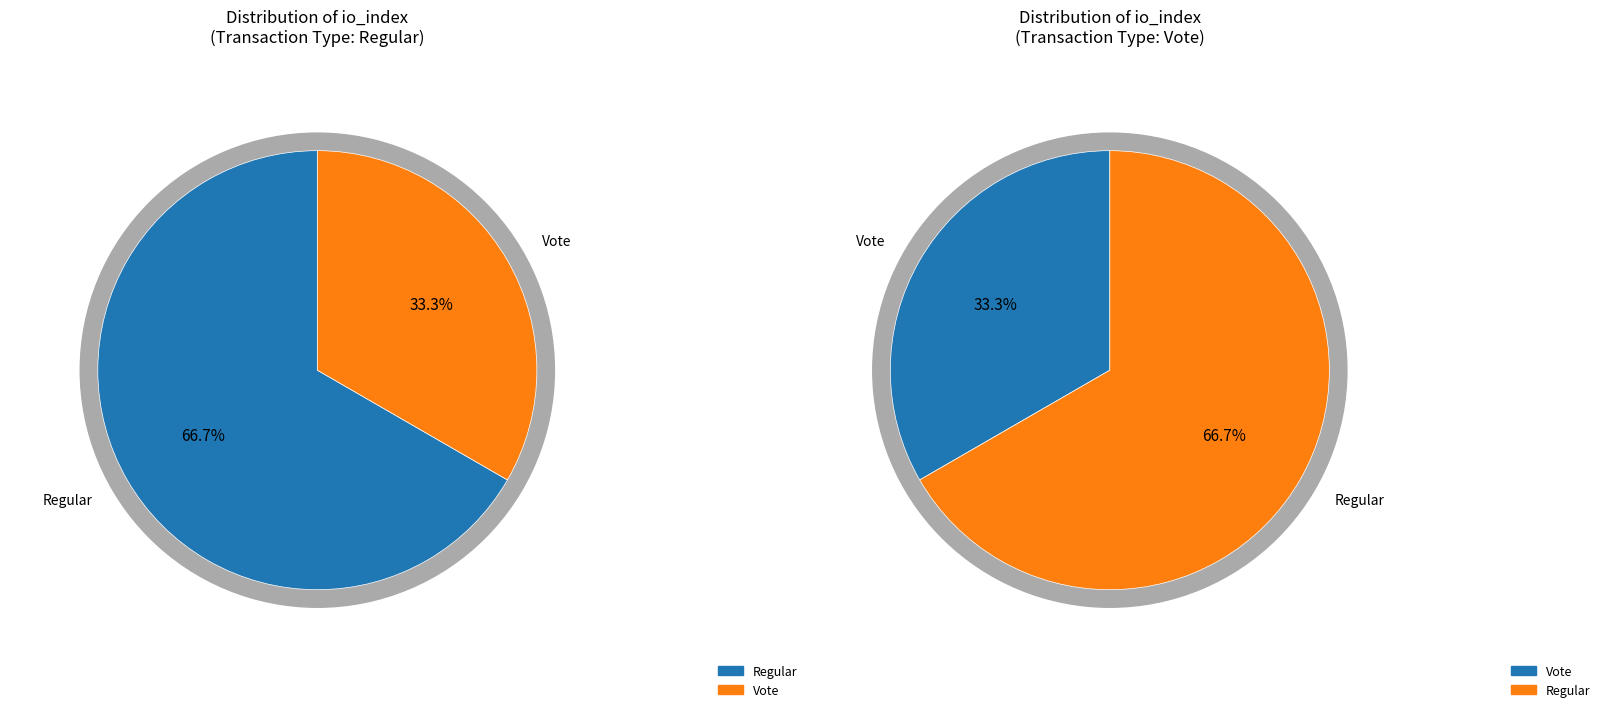

How many segments does this pie chart have?

2